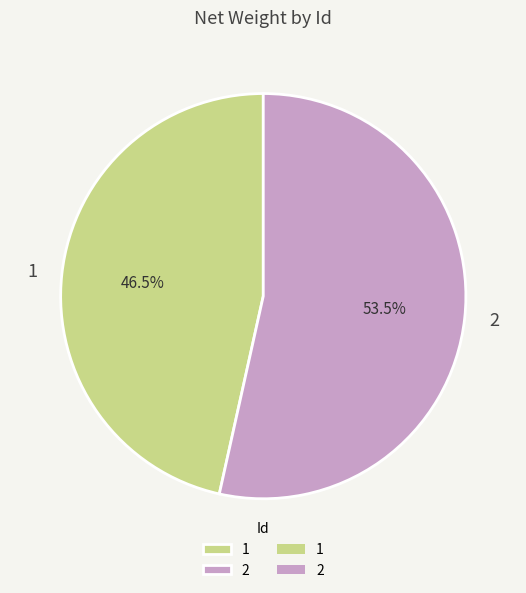

Which category accounts for the majority?

2